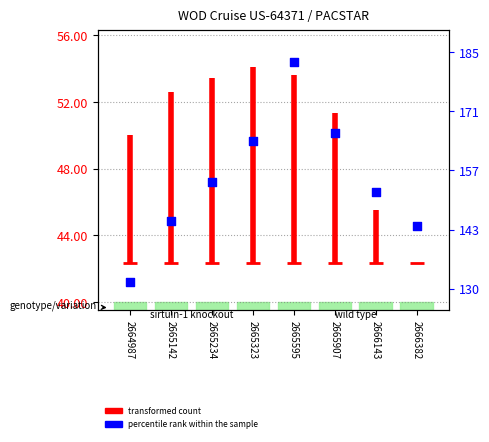

Approximately how many times larger is the value at 2666382 compared to 2665907?

0.9